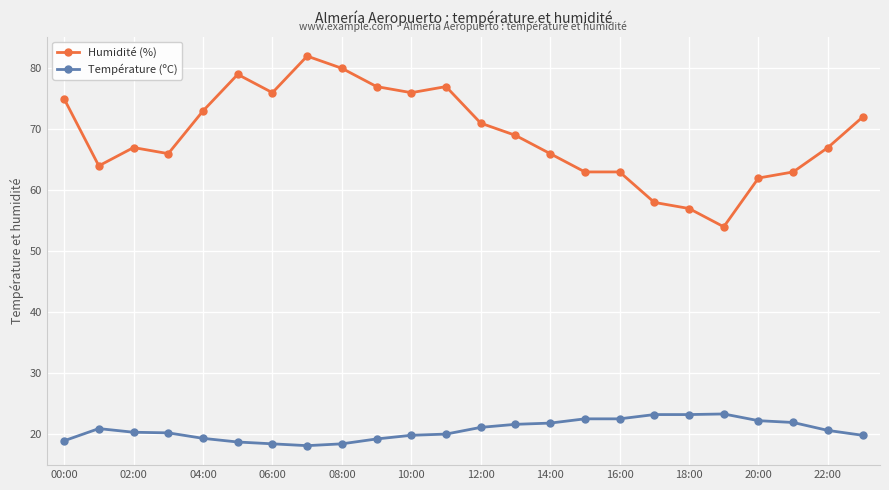

Which series has the largest total across all categories?

Humidité (%)